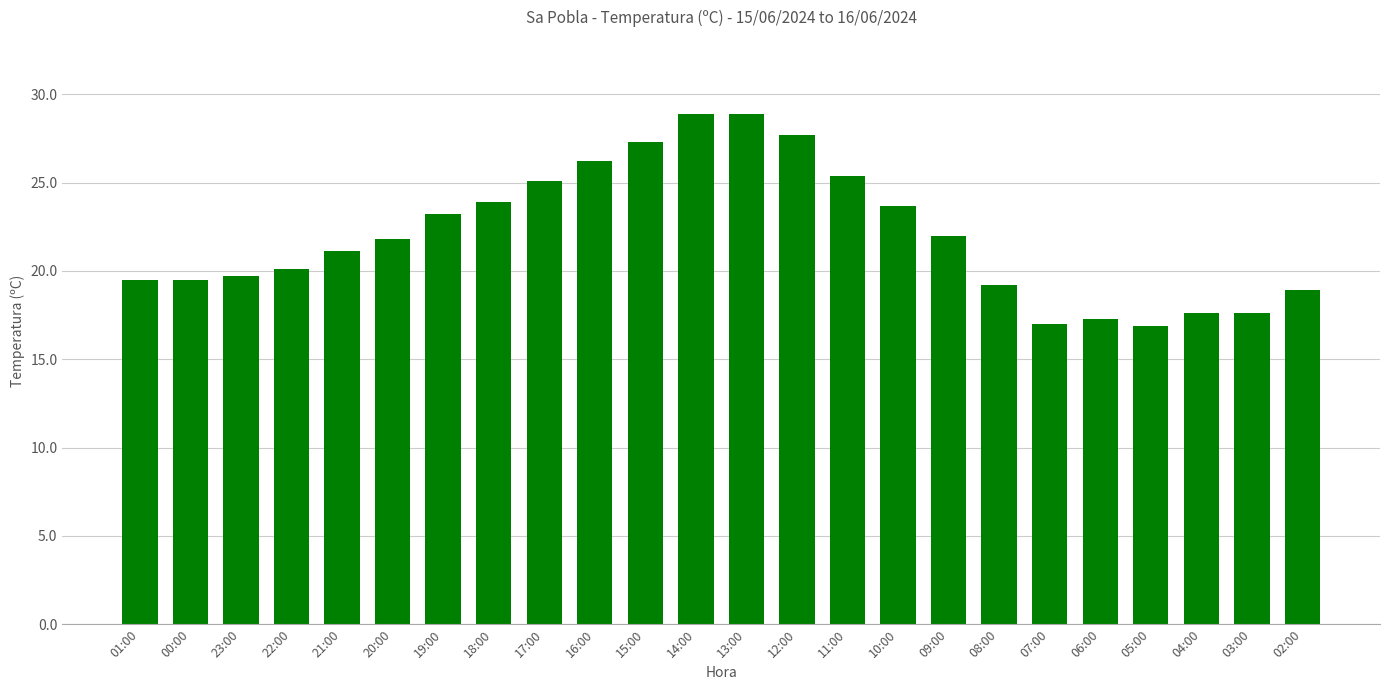

What is the value of the 5th bar from the left?

21.1